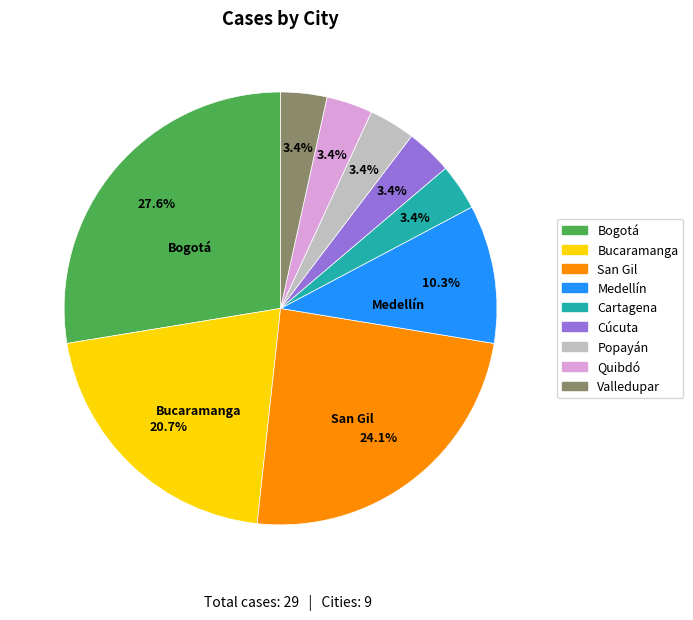

Is there a majority slice in this chart?

No